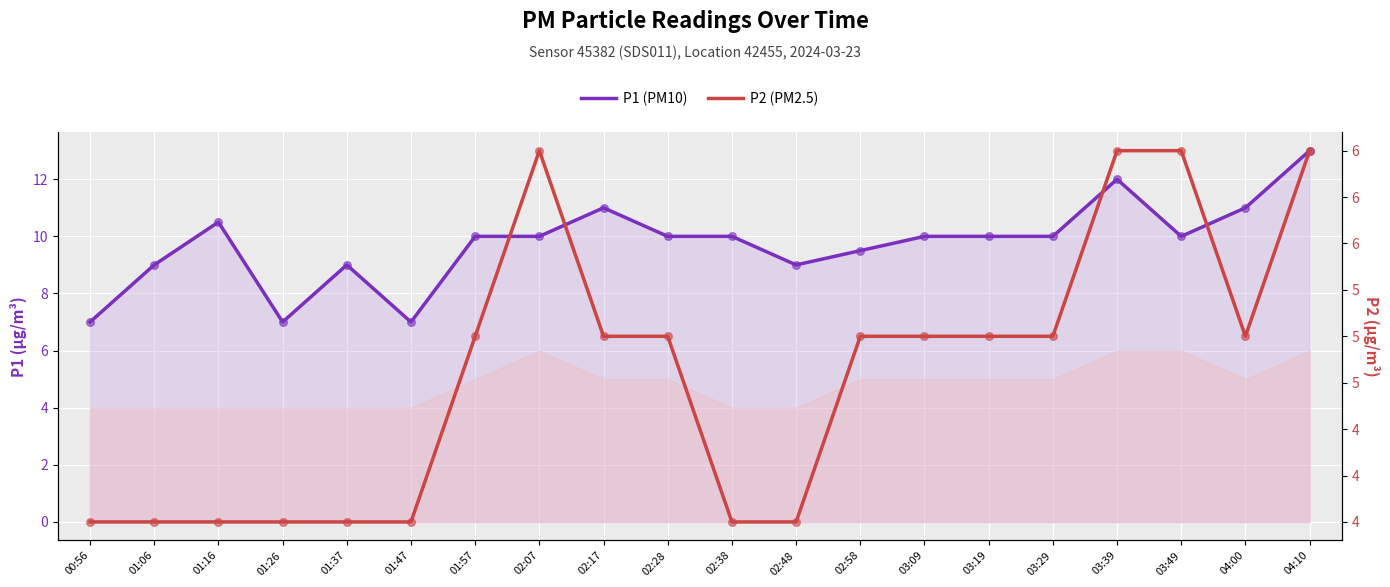

At how many categories does at least one series exceed 9?

14